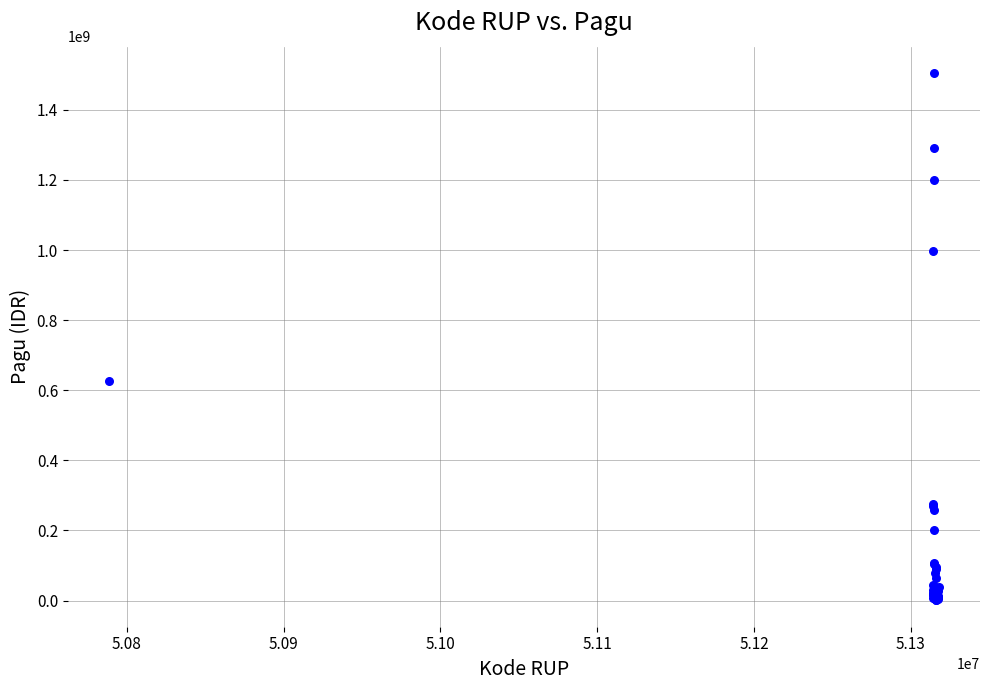

What Y value in the scatter plot is closest to 752750000?

626080000